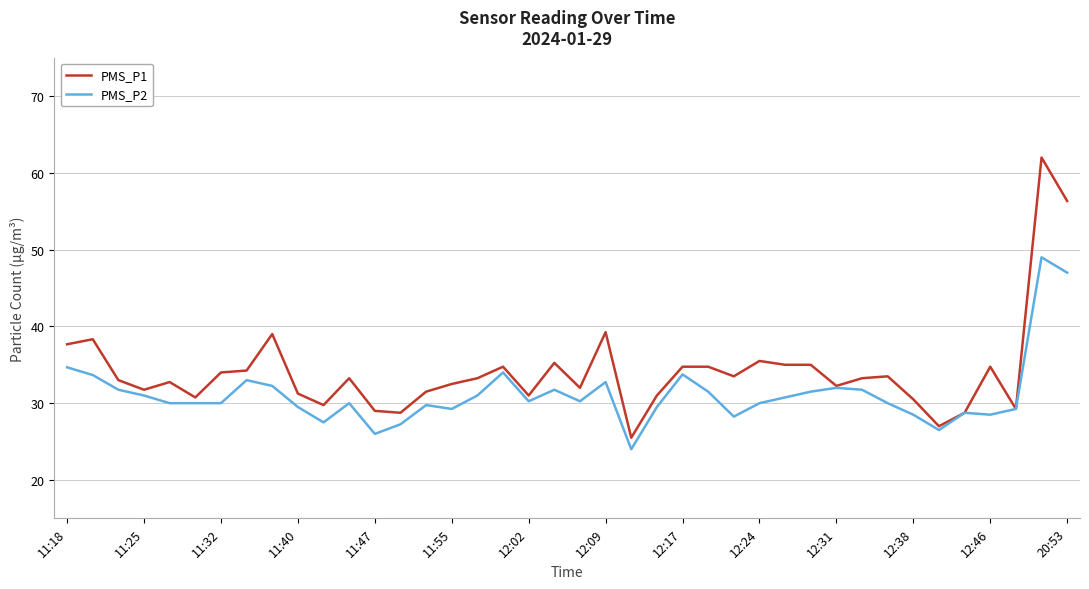

Rank the series by their average value, from lowest to highest.

PMS_P2, PMS_P1